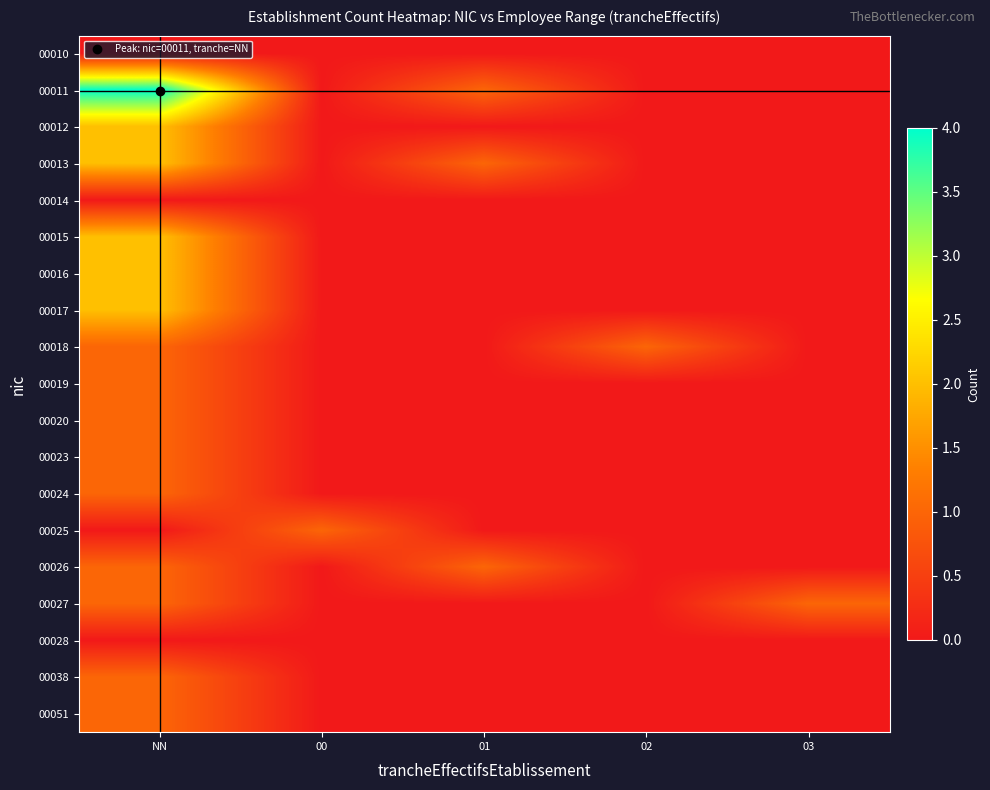

At how many categories does at least one series exceed 0?

5